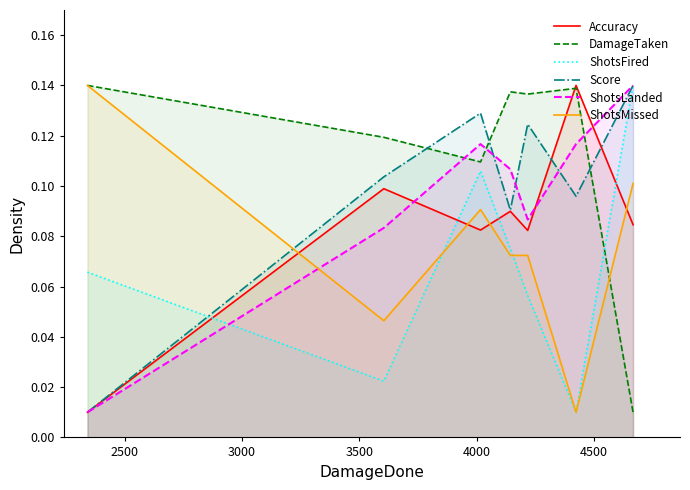

How many lines are shown in the chart?

6